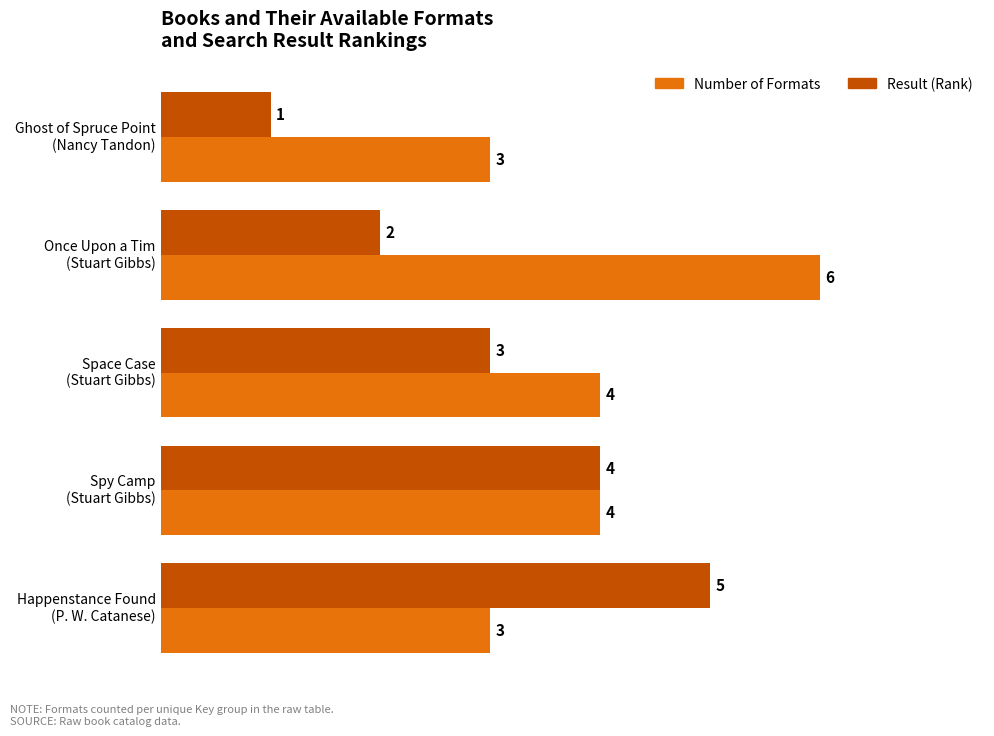

Which series has the widest spread of values?

Result (Rank)